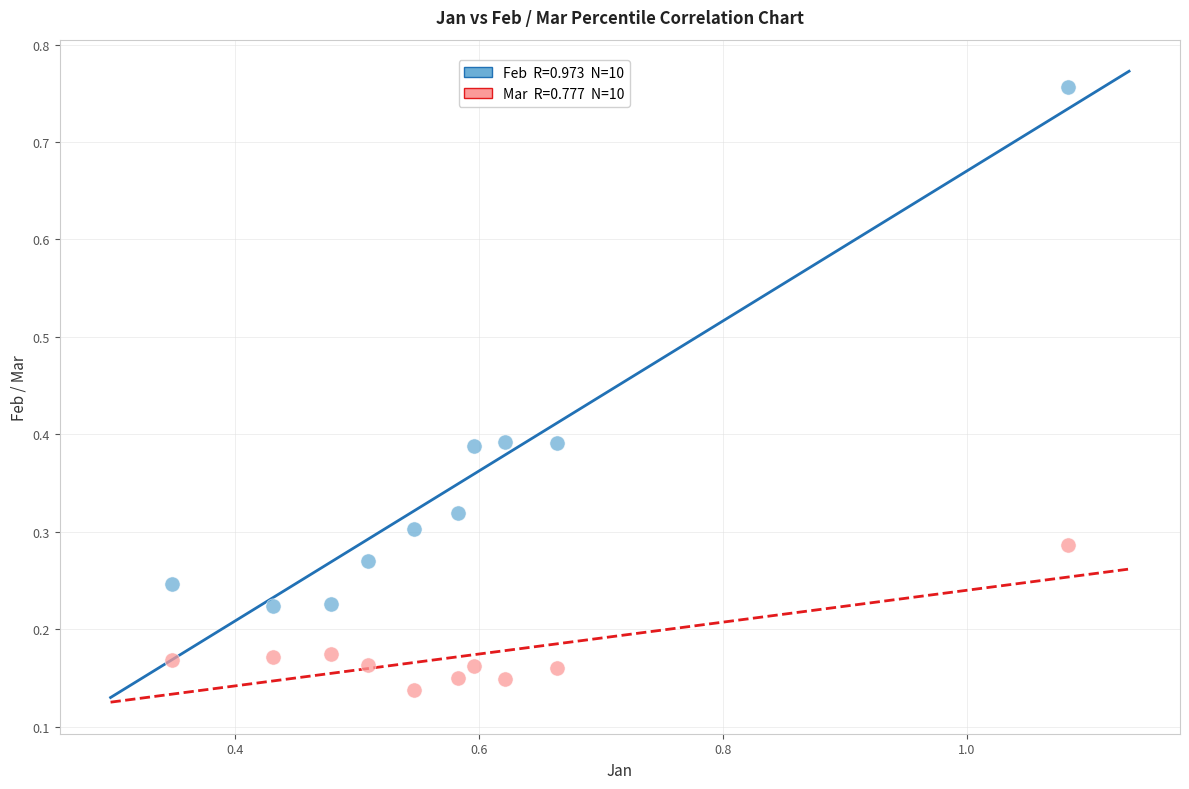

Across all data points, what is the range of X values (max minus min)?

0.7